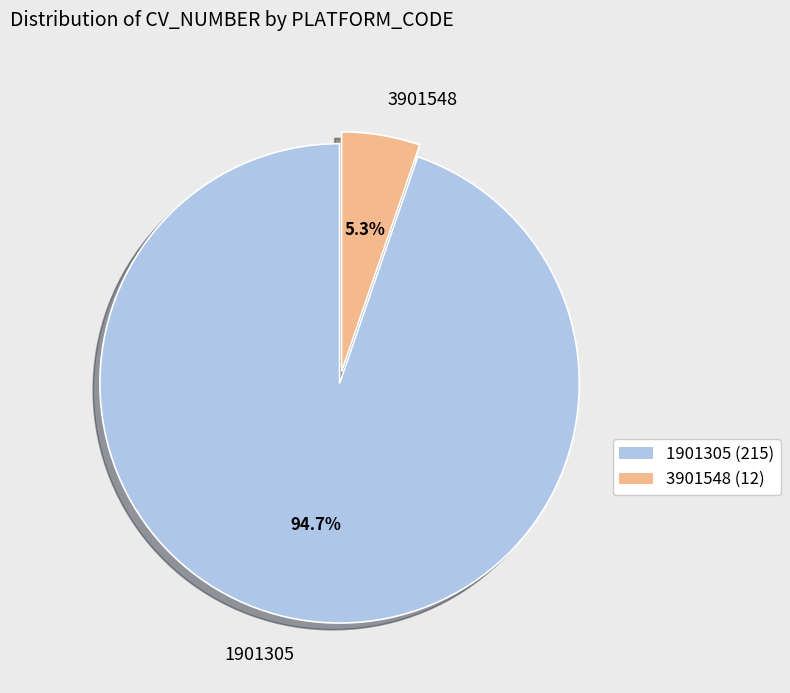

To the nearest percent, what percentage of the pie is 3901548?

5%